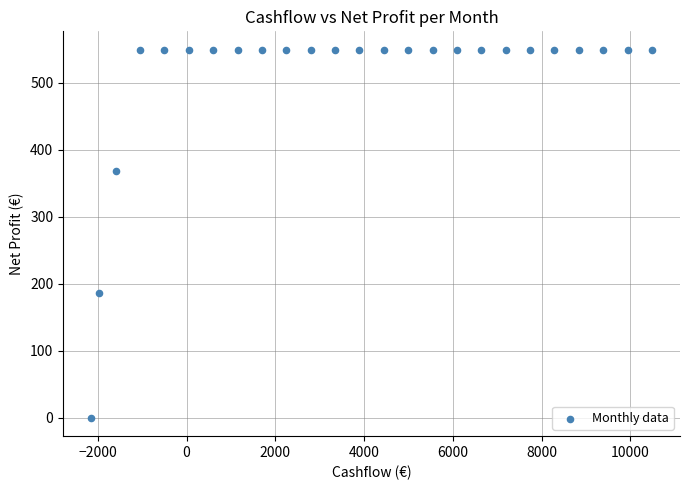

What is the range of X values (max minus min)?

12635.4